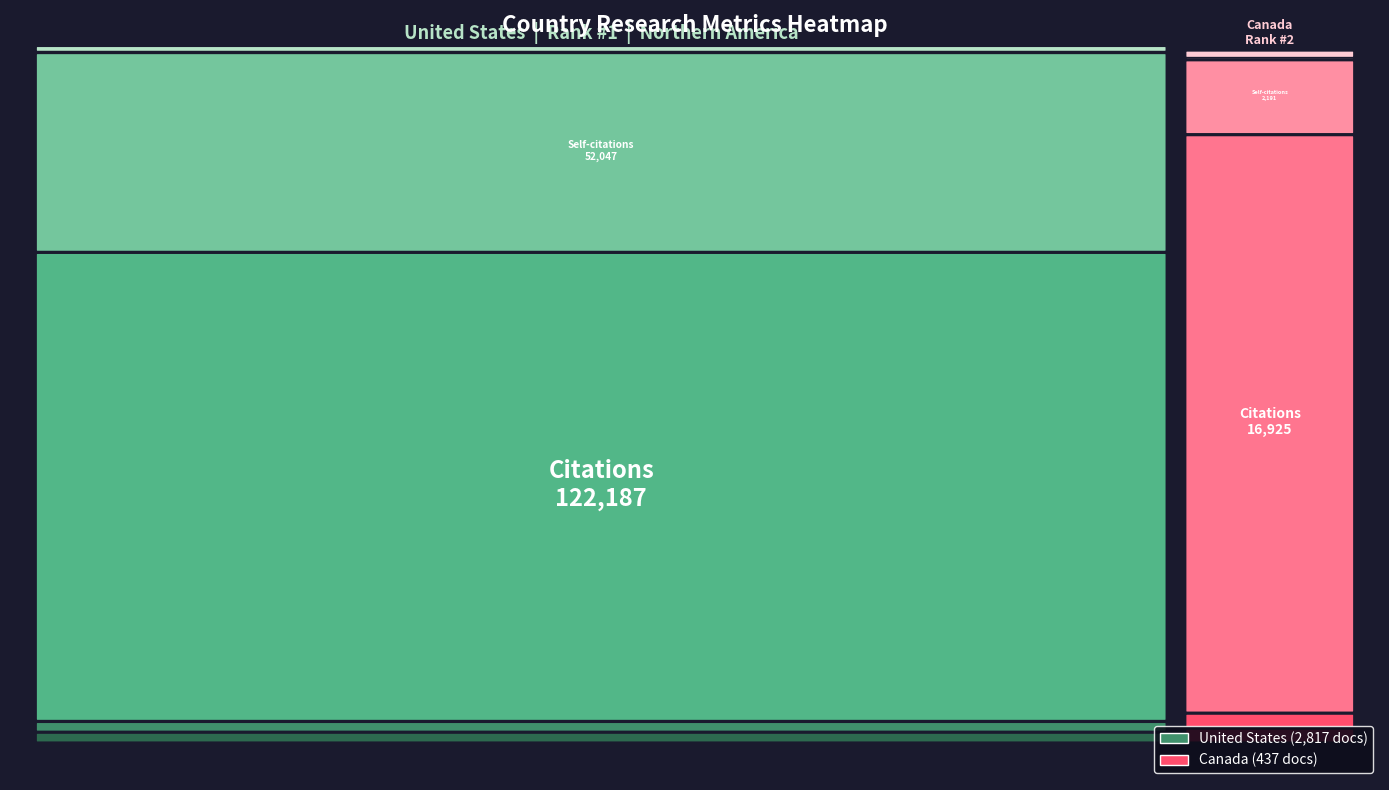

Reading left to right, what are all the values shown in this chart?

United States: Documents=2817.0	Citable documents=2810.0	Citations=122187.0	Self-citations=52047.0	Citations per document=43.4	H index=611.0
Canada: Documents=437.0	Citable documents=437.0	Citations=16925.0	Self-citations=2191.0	Citations per document=38.7	H index=246.0